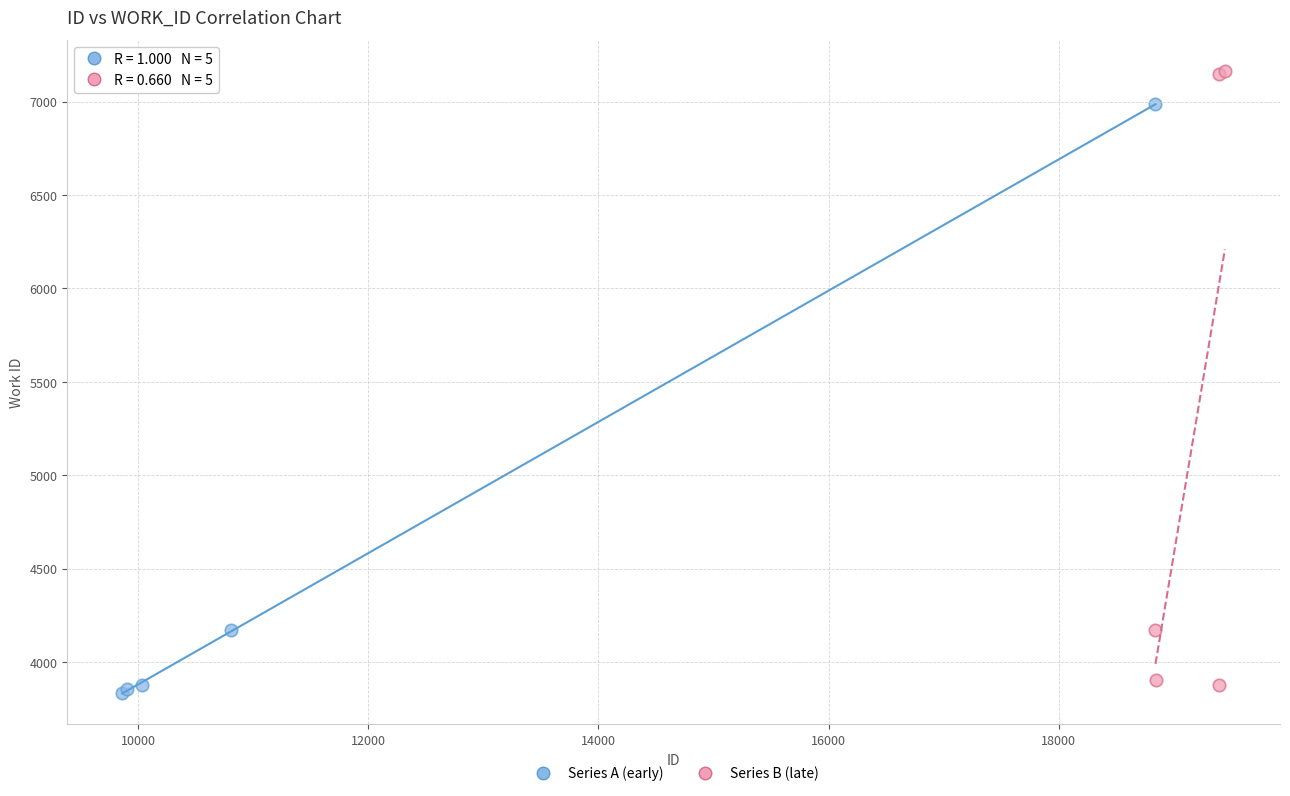

Which series contains the highest Y value?

Series B (late)